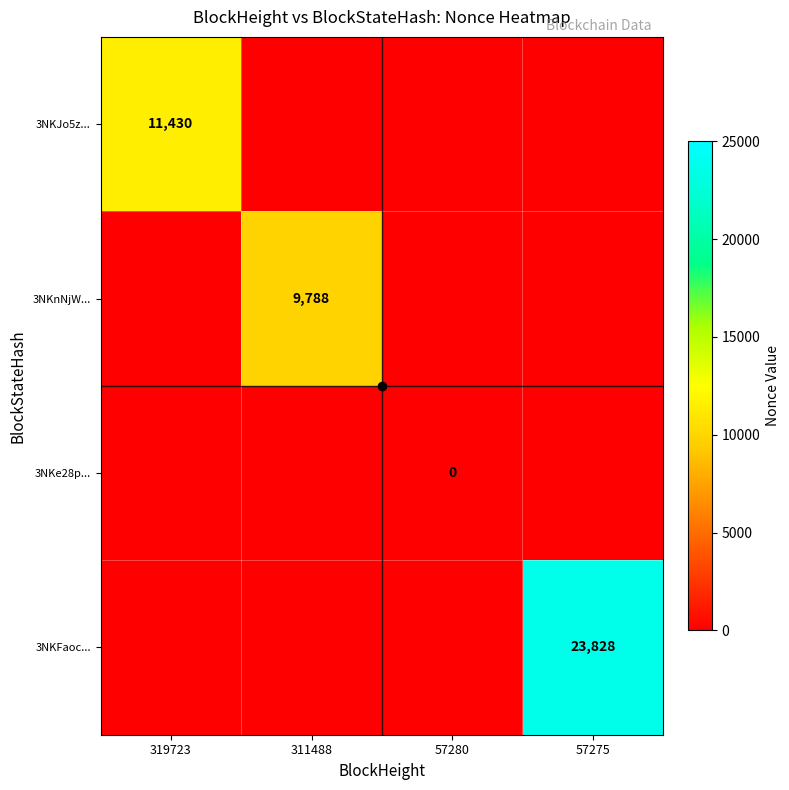

The 3NKFaoc... series shows 9225 at 57275. True or false?

False